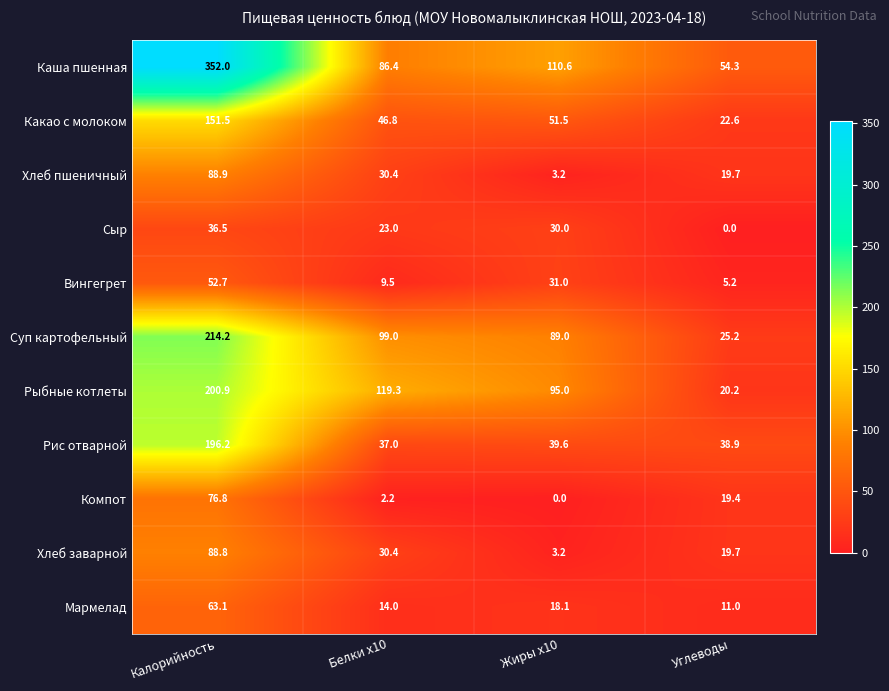

What is the spread (max minus min) of values at Калорийность?

315.5